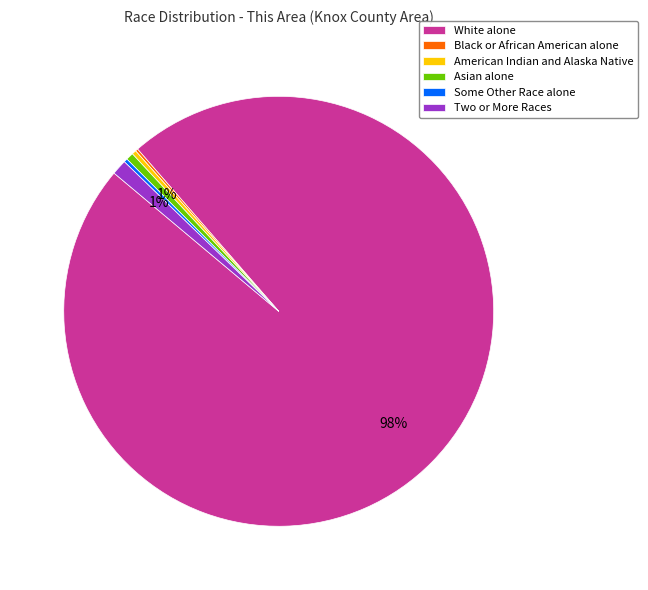

To the nearest percent, what percentage of the pie is White alone?

98%